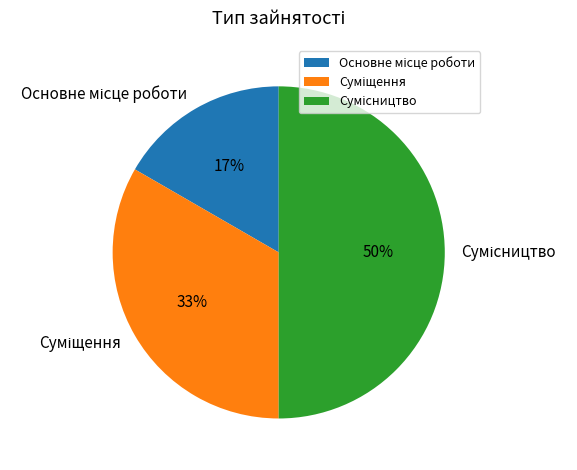

To the nearest percent, what is the difference between the largest and smallest slice percentages?

33%